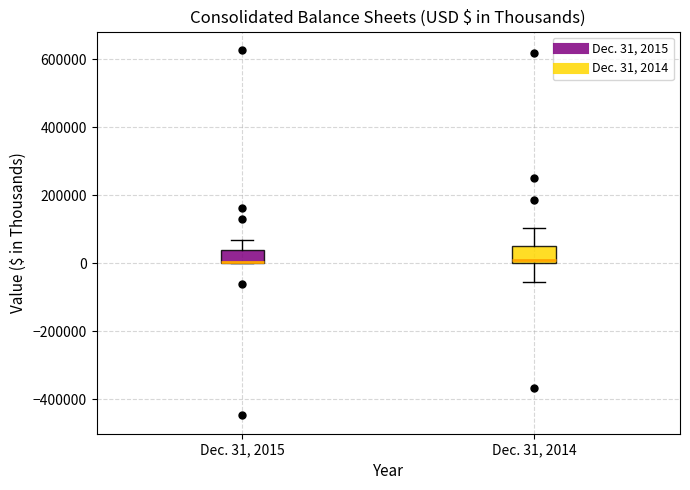

Where does the upper whisker of the box for Dec. 31, 2015 end on the y-axis? The values are not printed on the chart, so give them approximately, as read against the axis.

60000